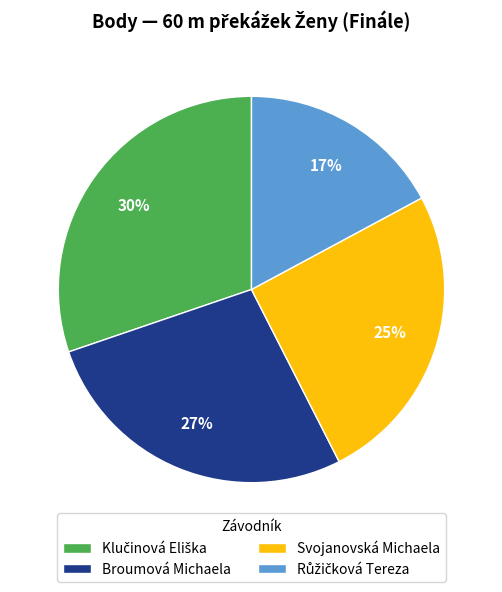

Does any single category account for the majority?

No